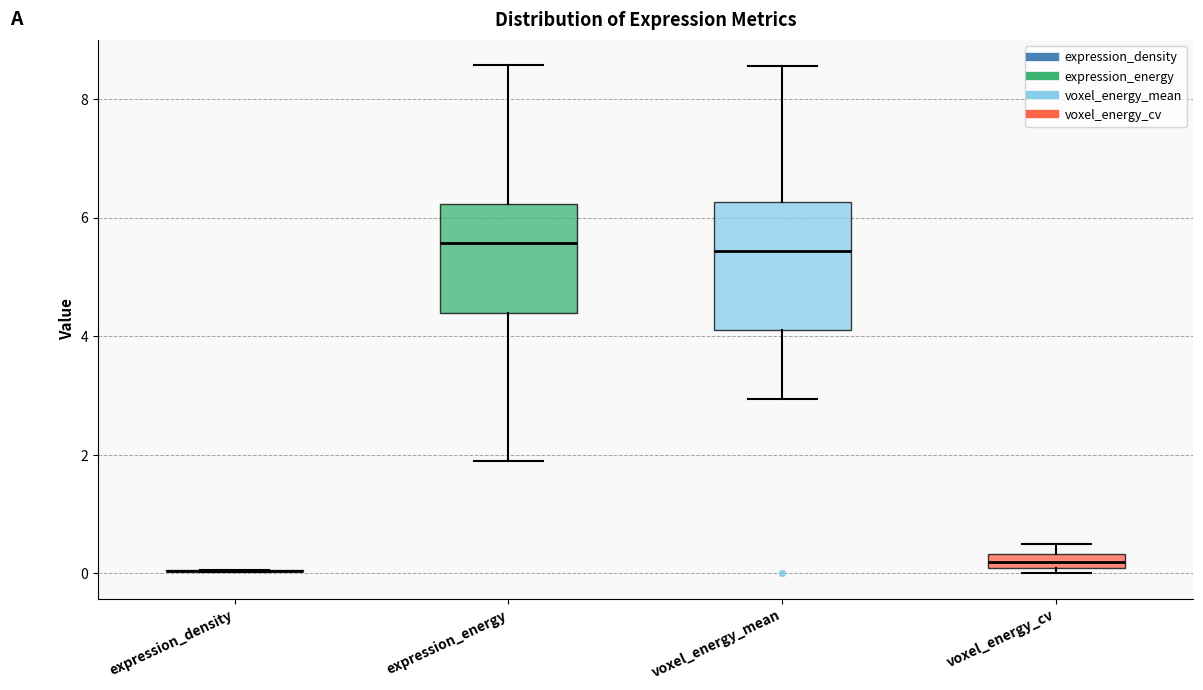

Comparing the boxes themselves (not the whiskers), which one is the tallest?

voxel_energy_mean